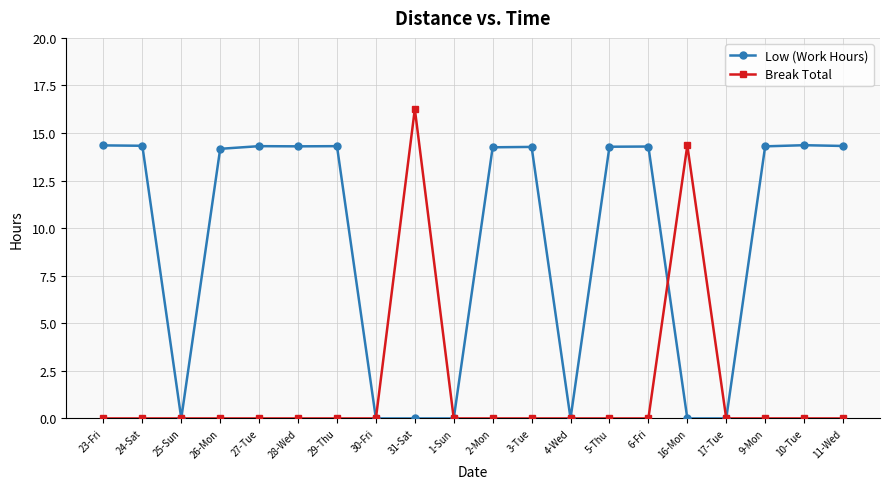

What is the maximum value for Break Total?

16.3